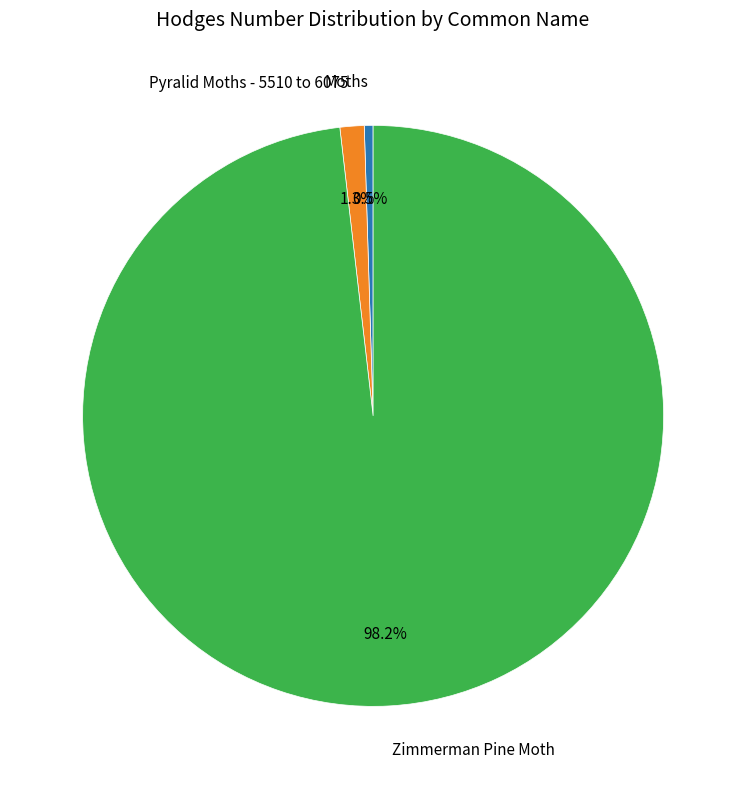

Does any single category account for the majority?

Yes